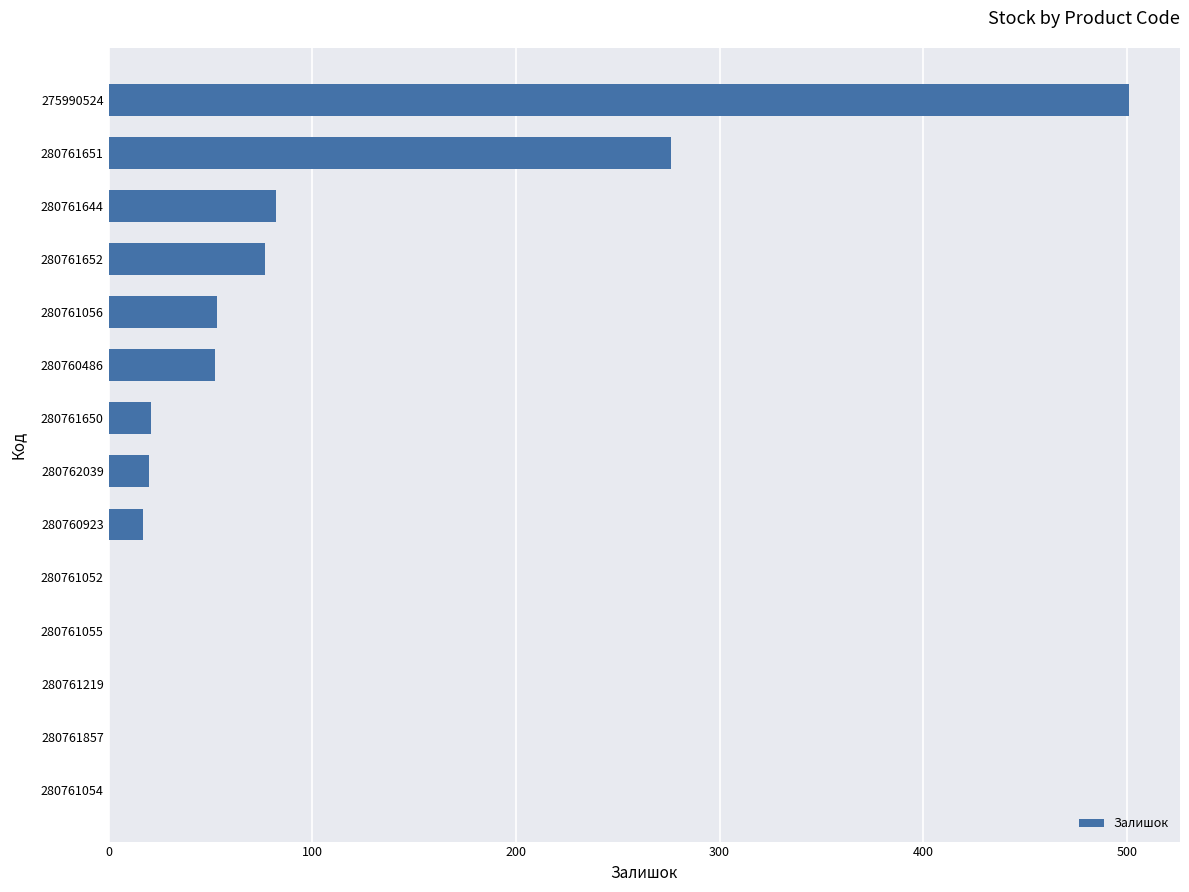

What is the sum of all values?

1099